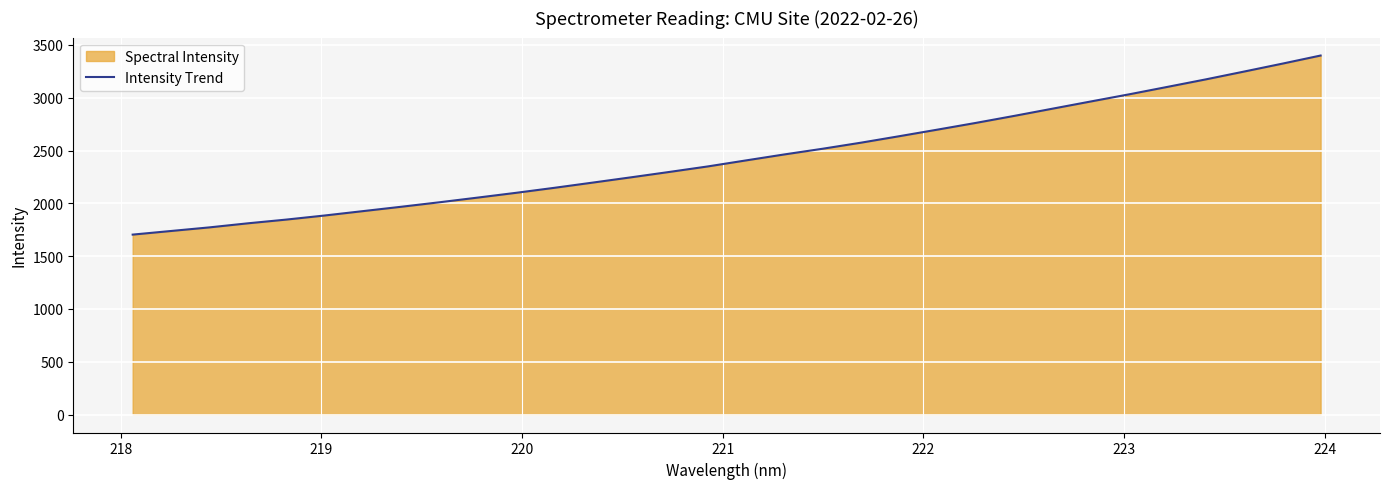

What is the smallest value displayed?

1704.1